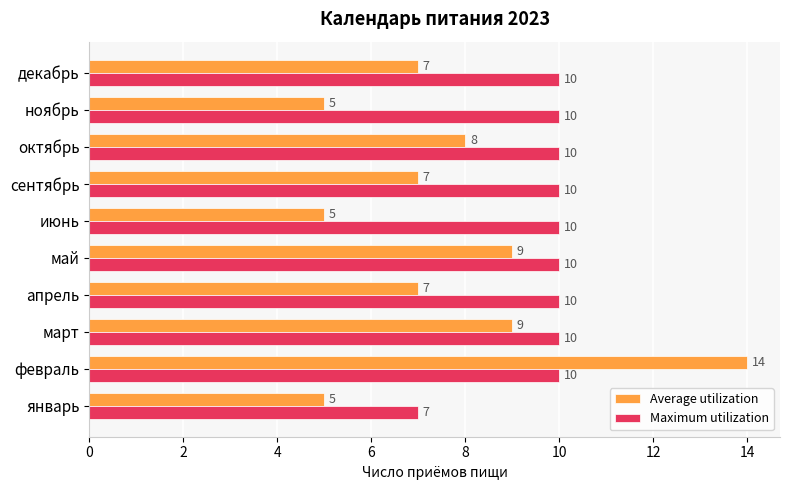

What is the sum of the Average utilization values at ноябрь and март?

14